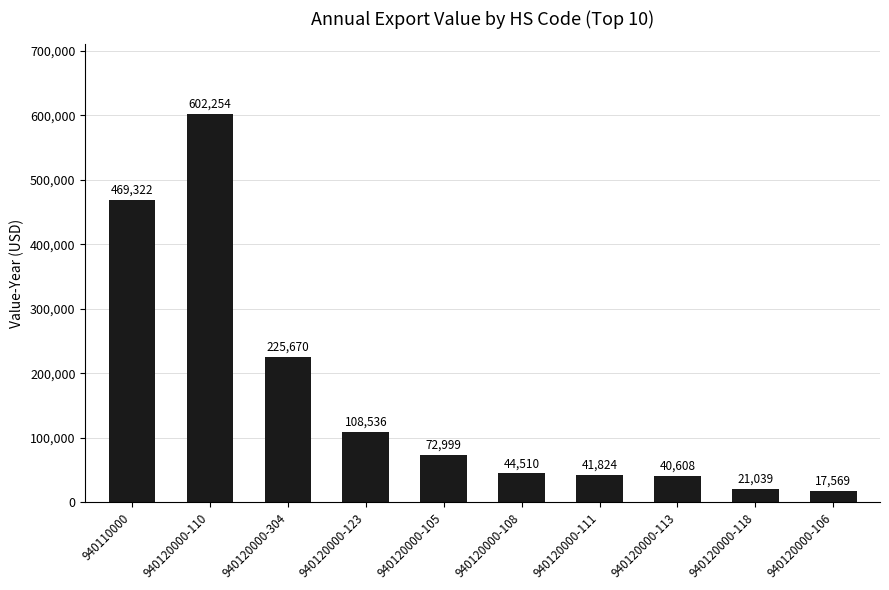

What is the average value?

164433